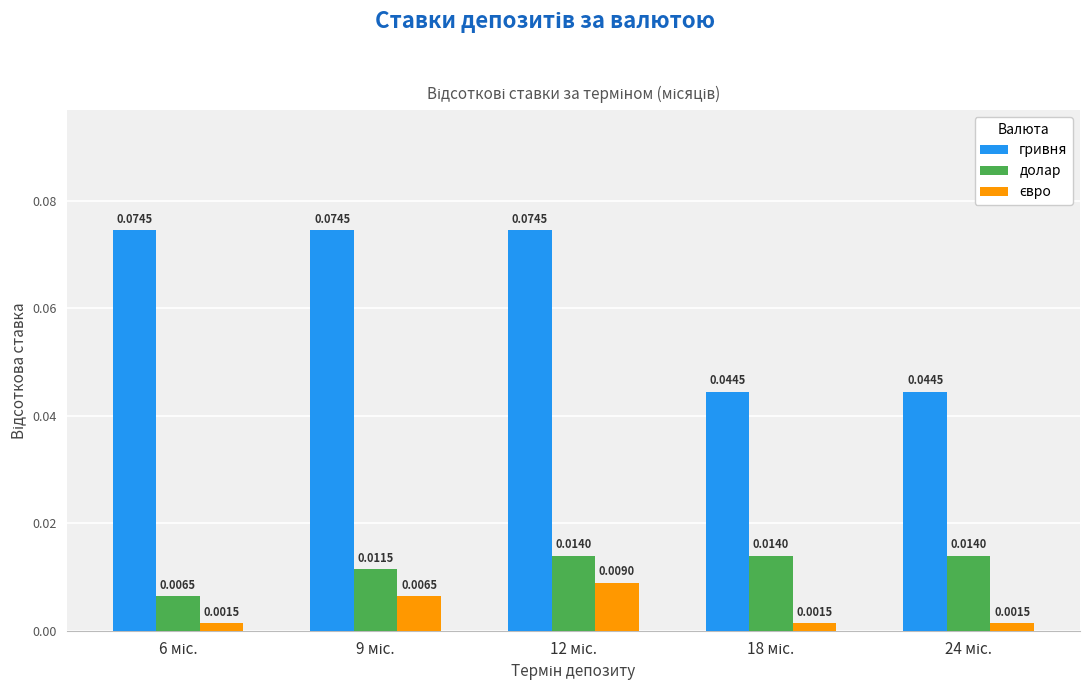

At how many categories does at least one series exceed 0?

5